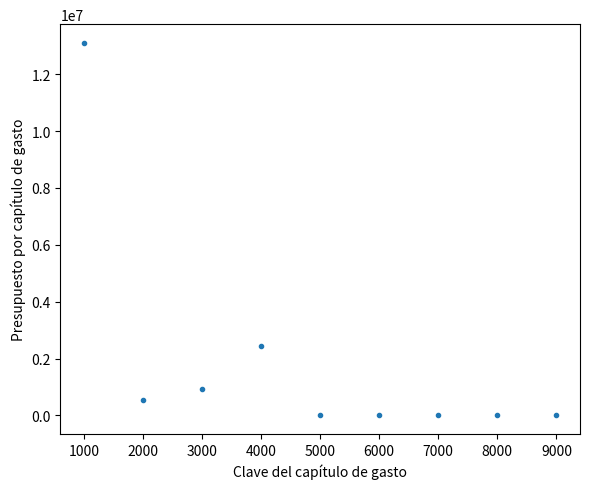

What is the average X value?

5000.0